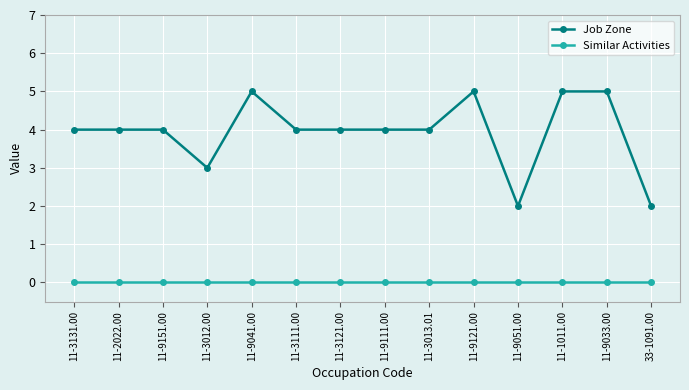

Count the number of categories in the chart.

14